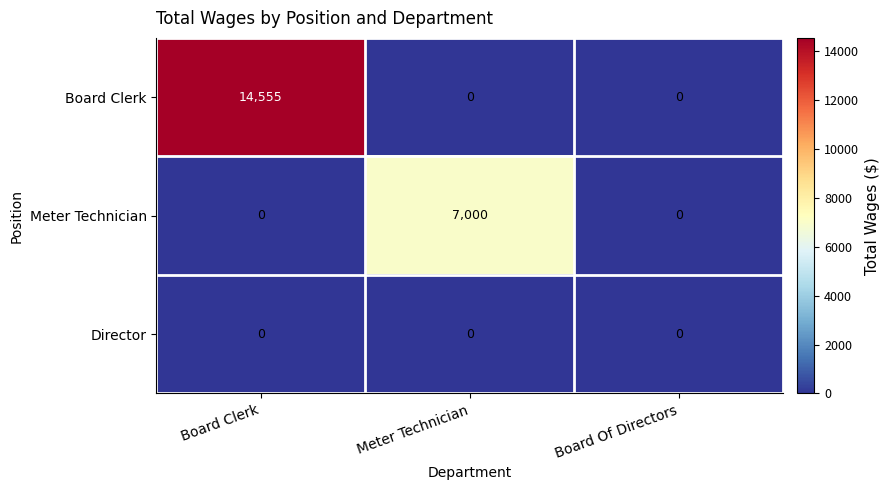

Reading right to left, list all the values displayed in this chart.

Board Clerk: 0	0	14555
Meter Technician: 0	7000	0
Director: 0	0	0